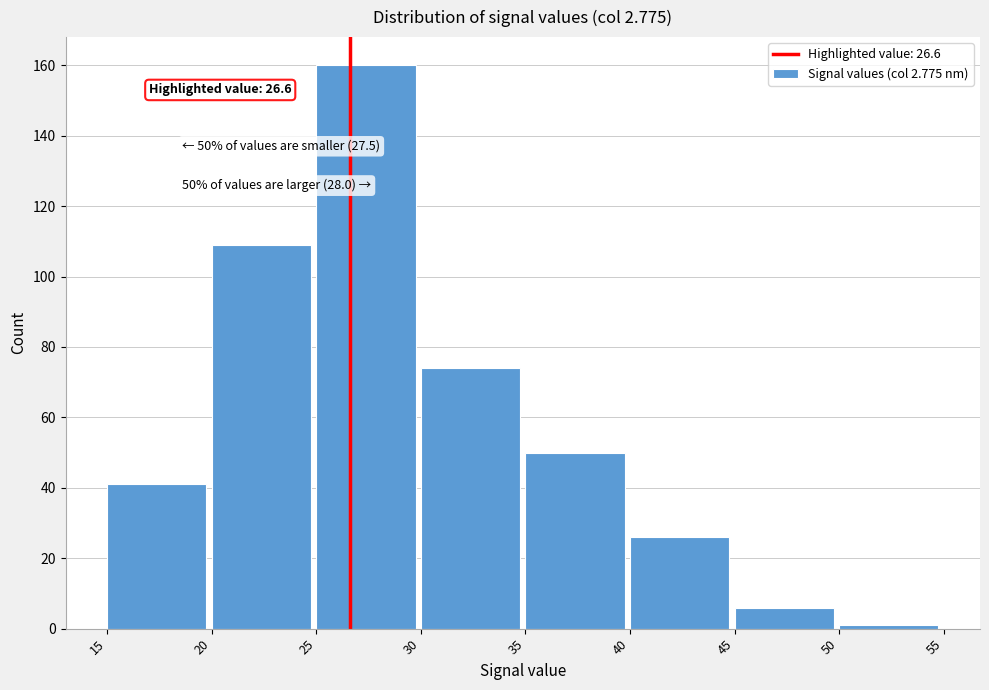

Which range on the x-axis has the tallest bar?

25 to 30